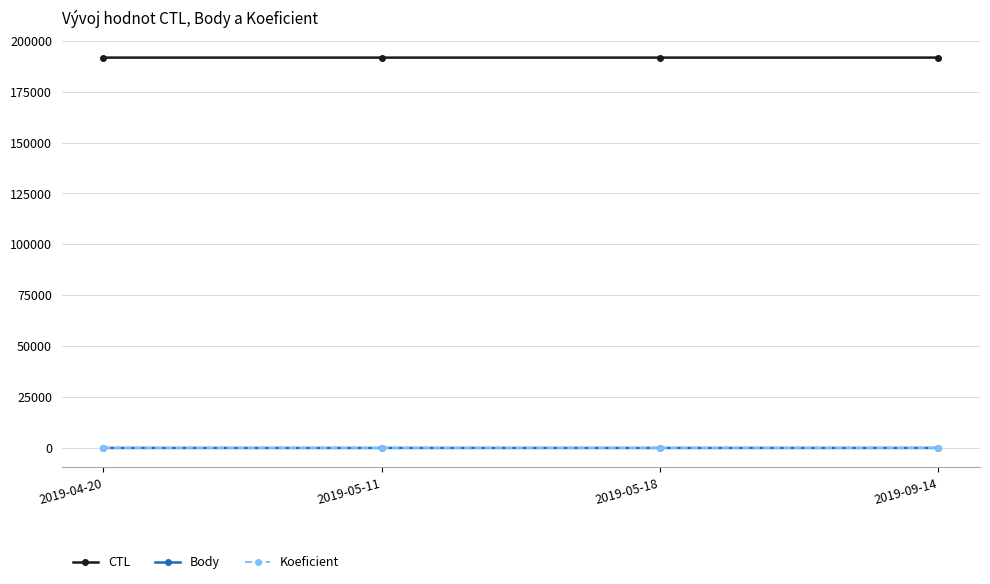

True or false: CTL and Body cross at least once.

False